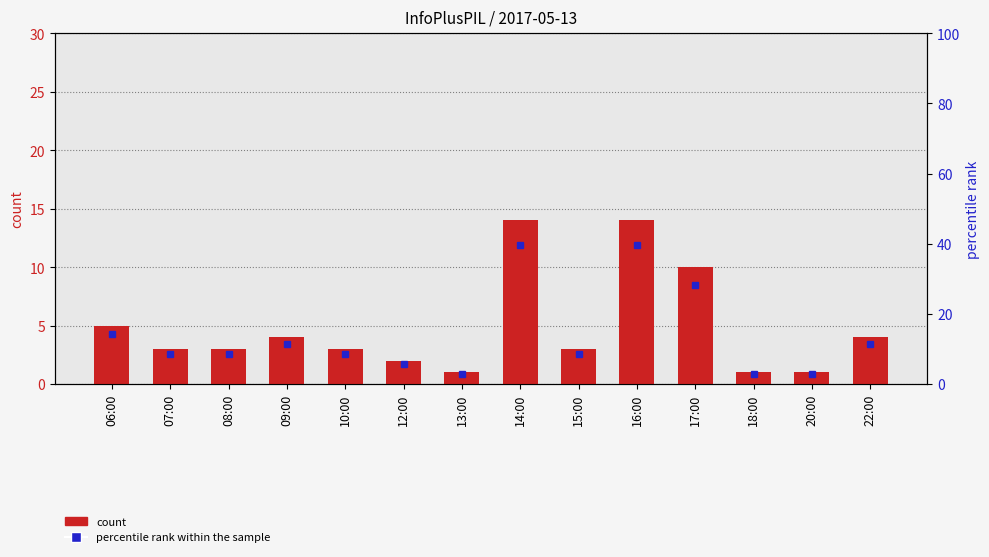

What is the value of the 1st bar from the left?

5